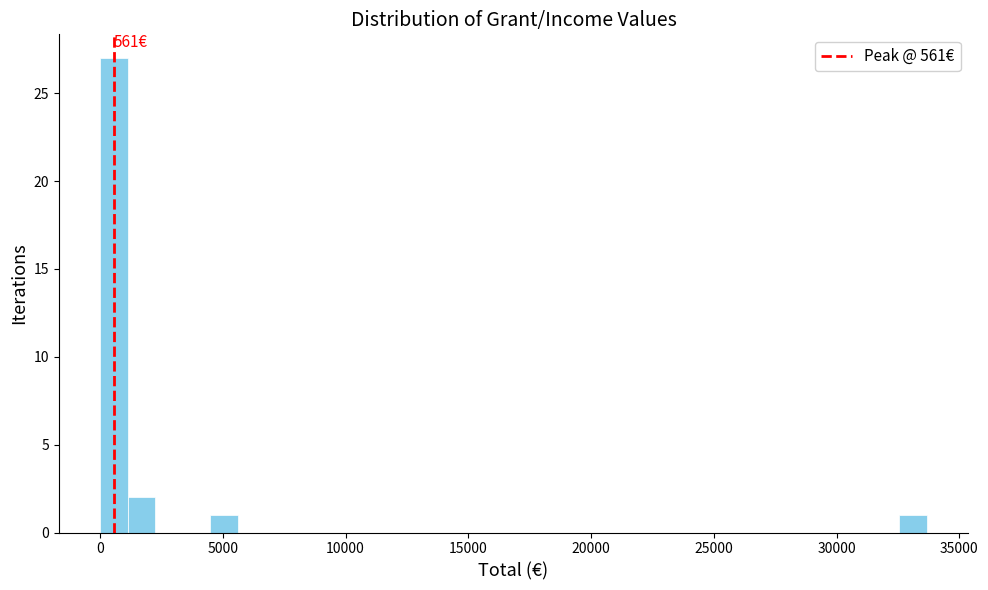

Read against the x-axis, roughly where is the centre of the tallest bar?

500